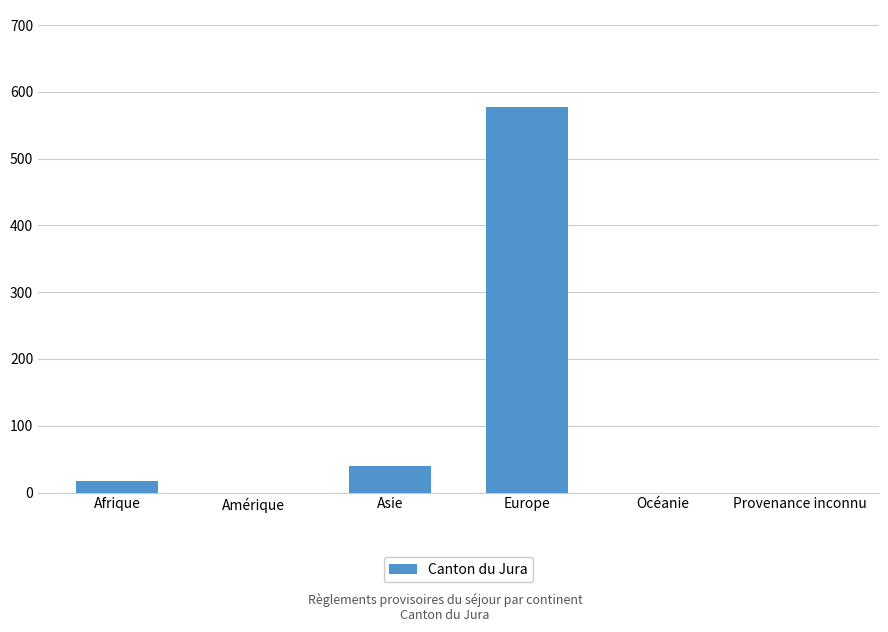

At which label is the value closest to 289?

Asie